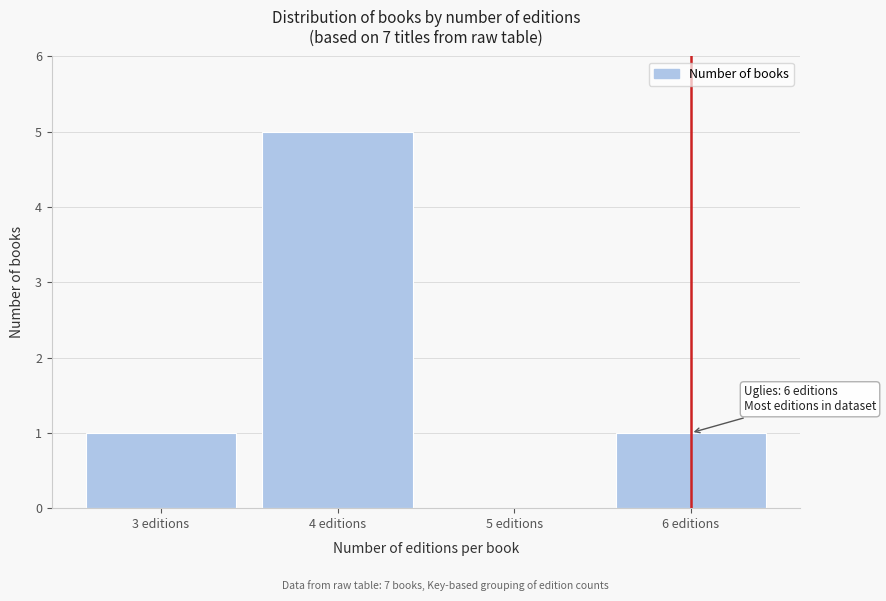

Reading left to right, list all the values displayed in this chart.

3 editions=1	4 editions=5	5 editions=0	6 editions=1